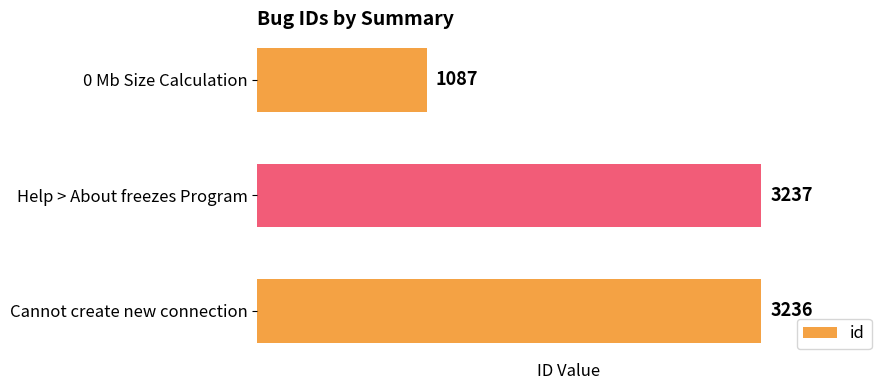

What is the change in value from Help > About freezes Program to 0 Mb Size Calculation?

-2150